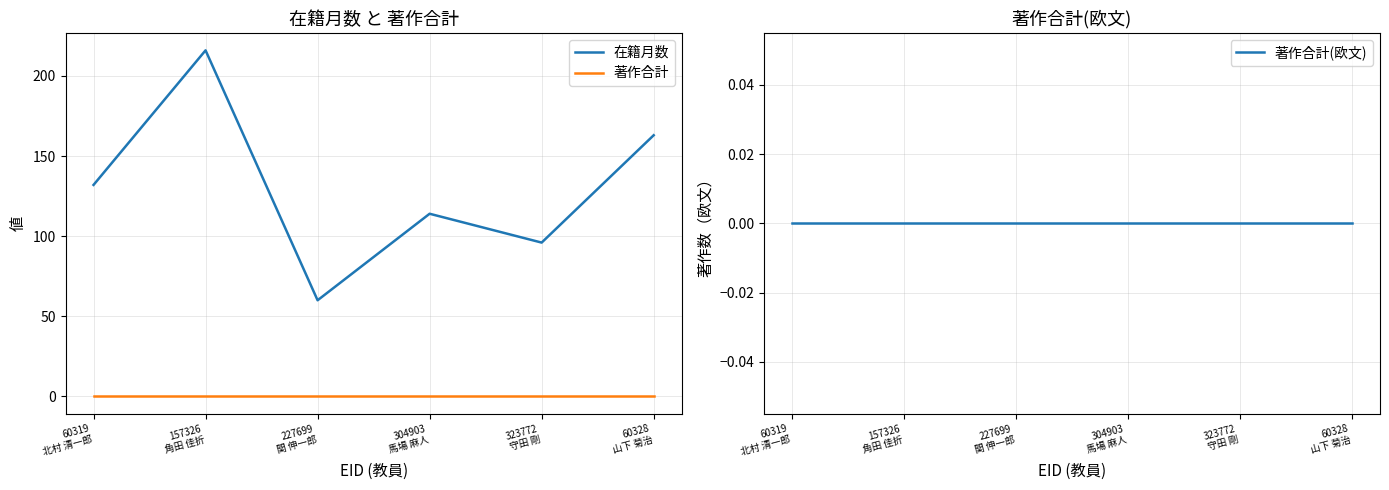

What value does the 在籍月数 series have at 304903
馬場 麻人, to the nearest 50?

100